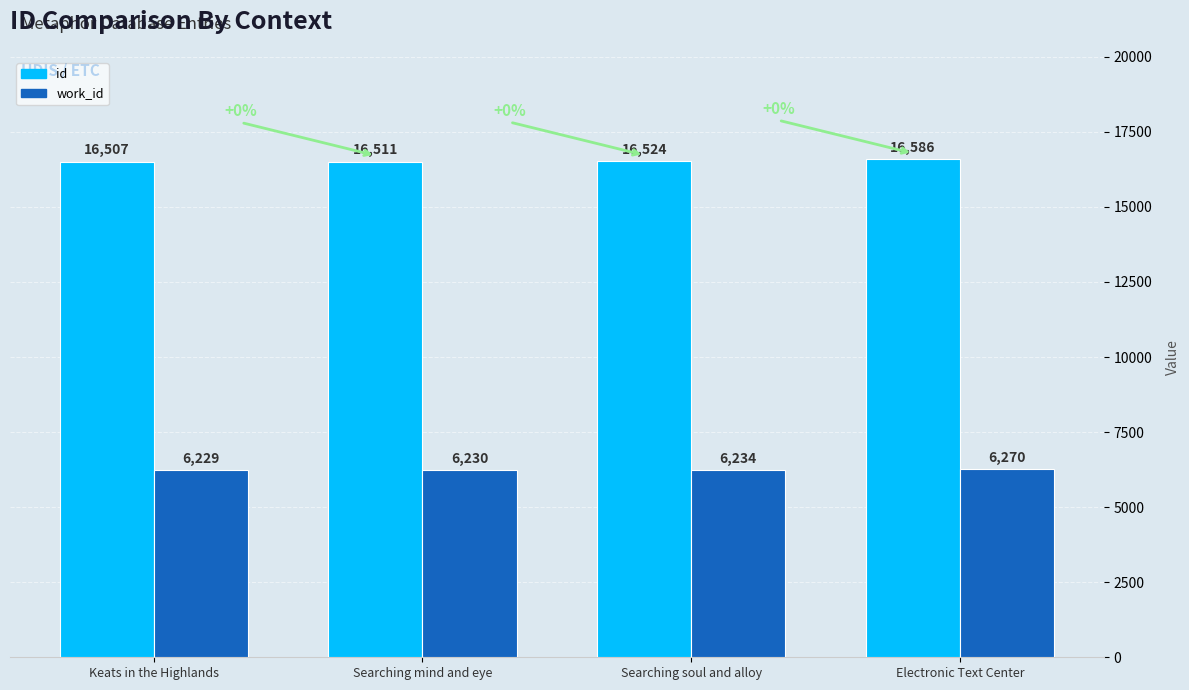

How many bars are there in each group?

2